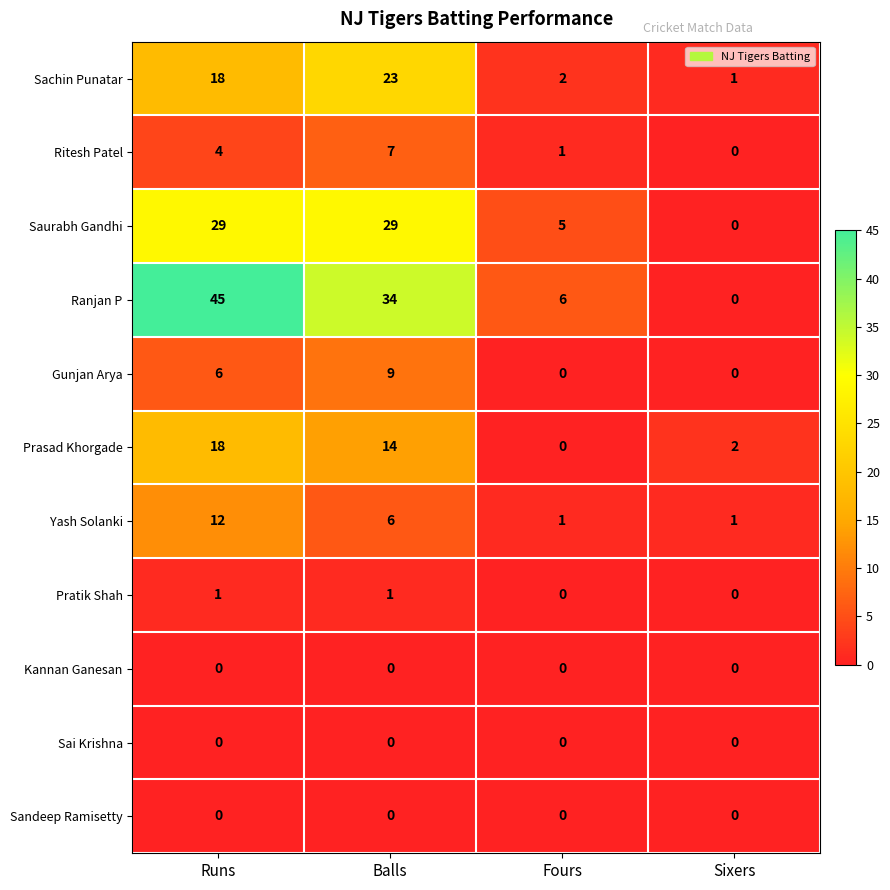

Between Runs and Fours, which series saw the biggest shift?

Ranjan P